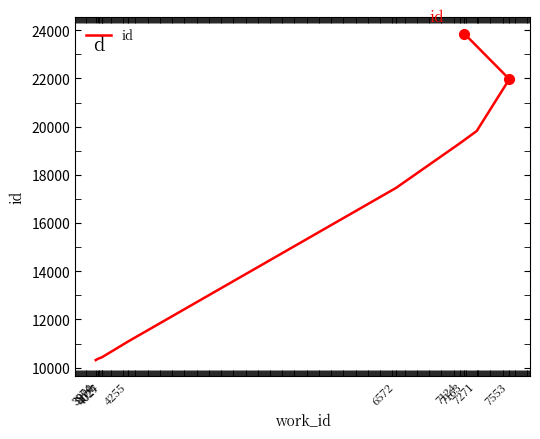

List the labels in order of value, smallest first.

3974, 3990, 4024, 4027, 4255, 6572, 7124, 7271, 7553, 7163